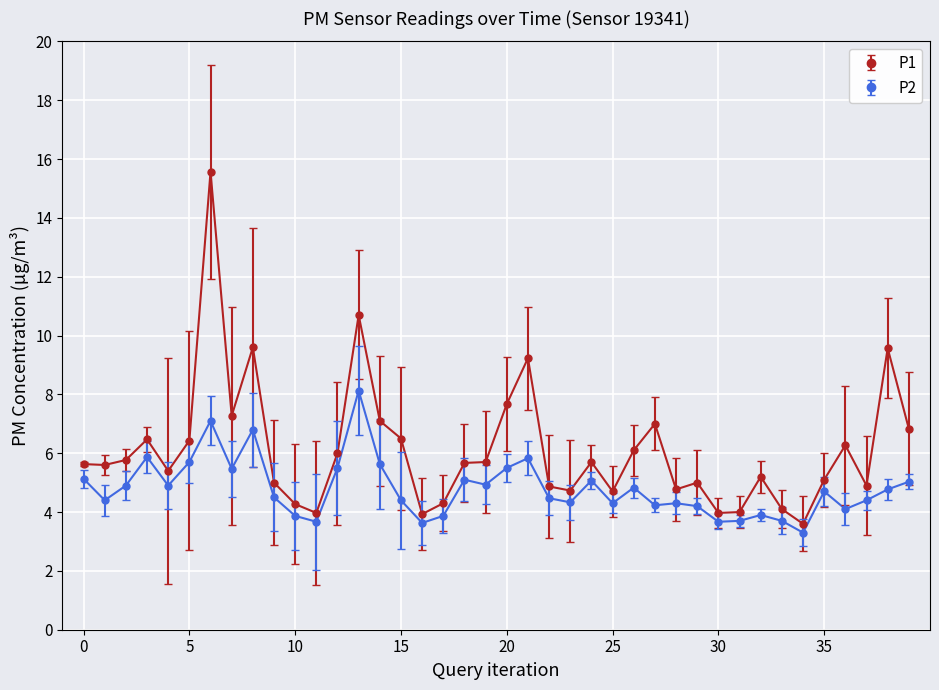

True or false: P1 and P2 cross at least once.

False